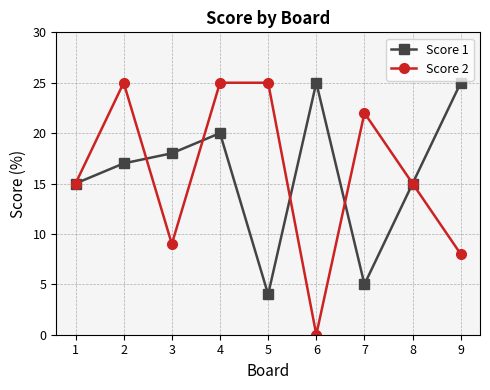

What are all the series names shown in the legend?

Score 1, Score 2